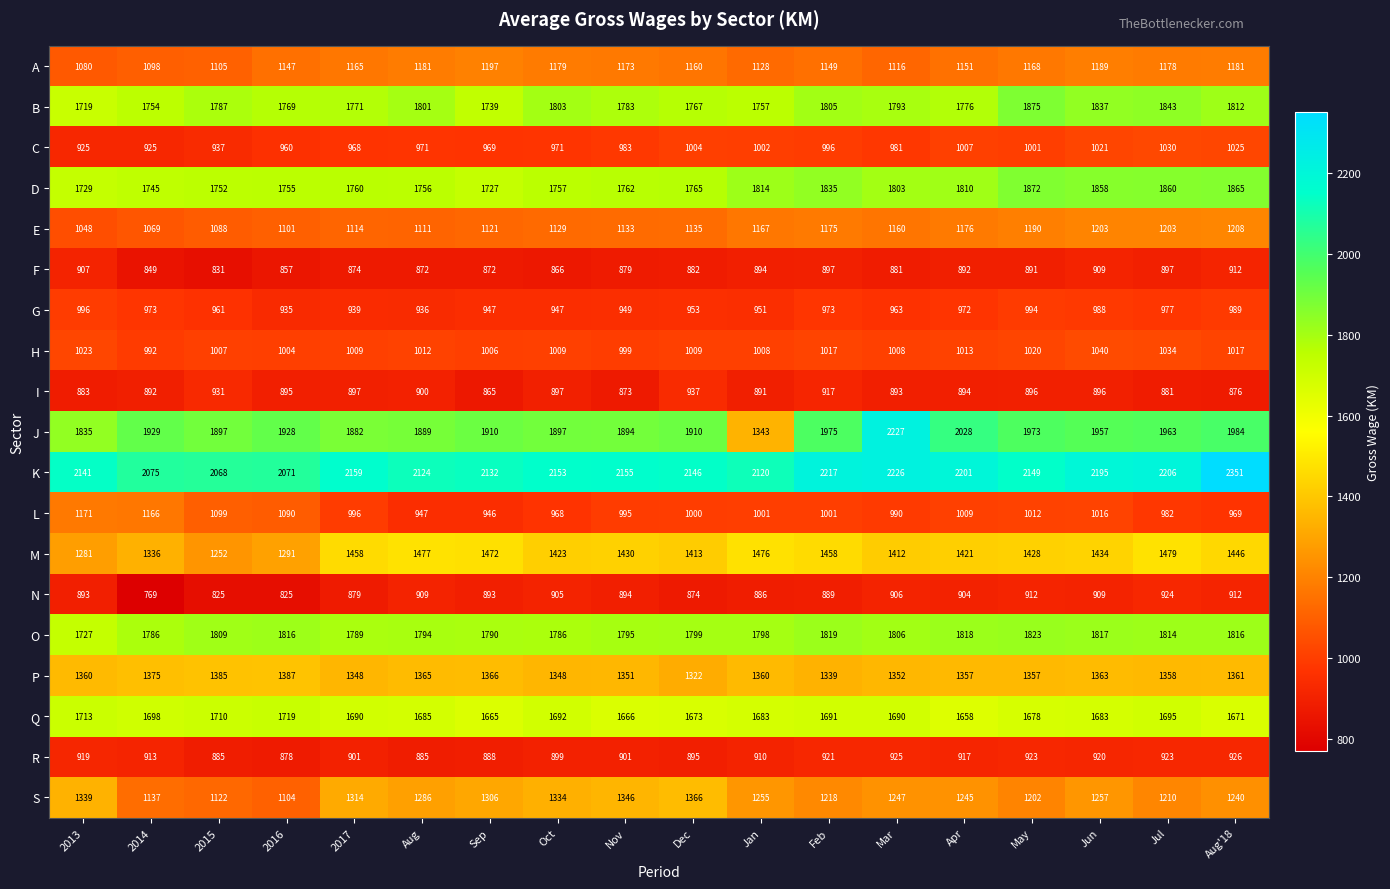

What value does the O series have at 2017, to the nearest 5?

1790